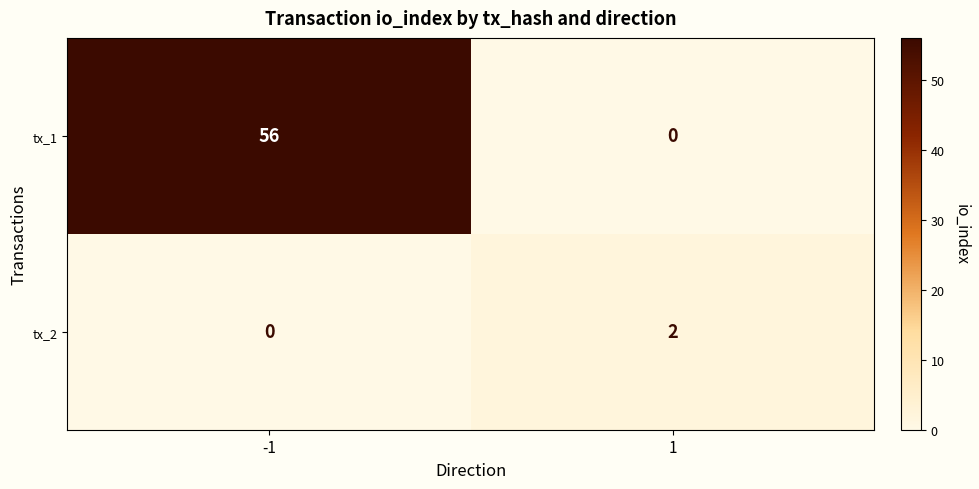

The tx_2 series shows 0 at -1. True or false?

True